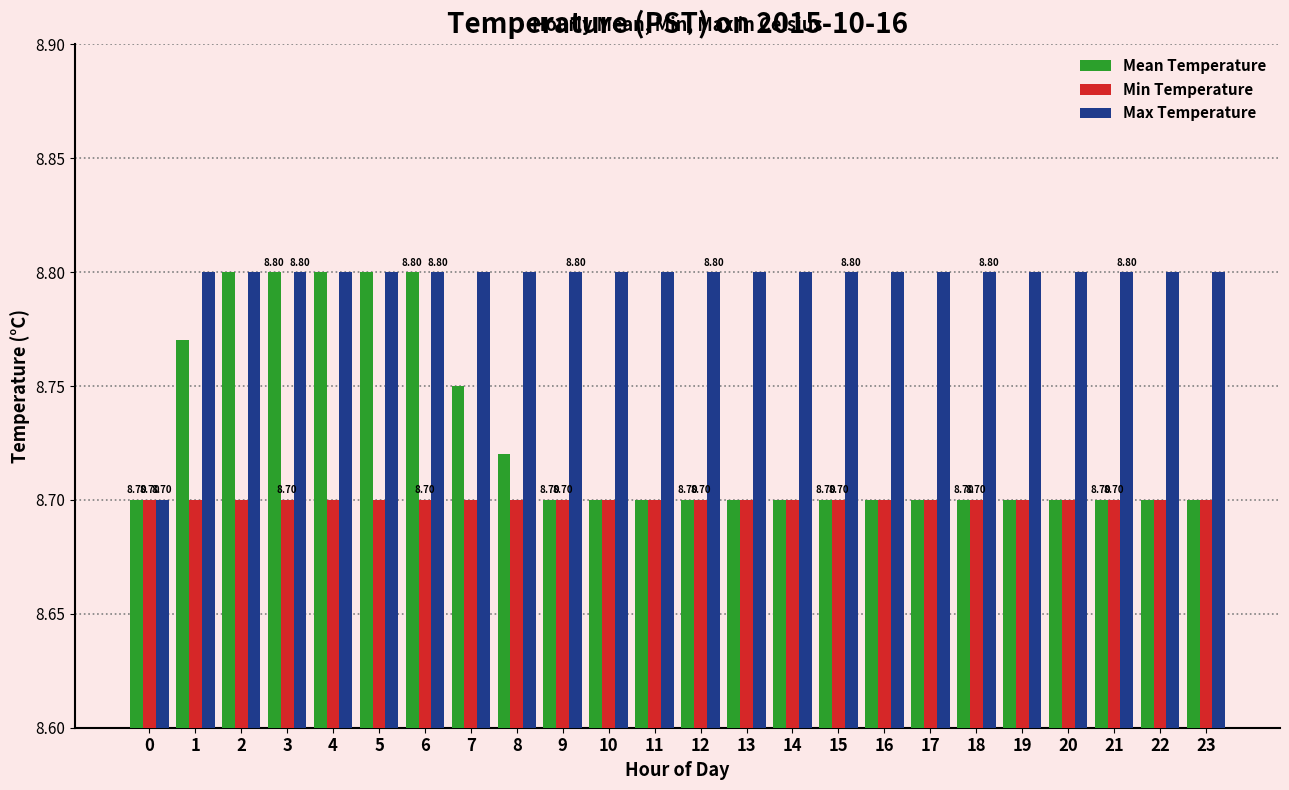

At 1, list the series in order from smallest to largest.

Min Temperature, Mean Temperature, Max Temperature